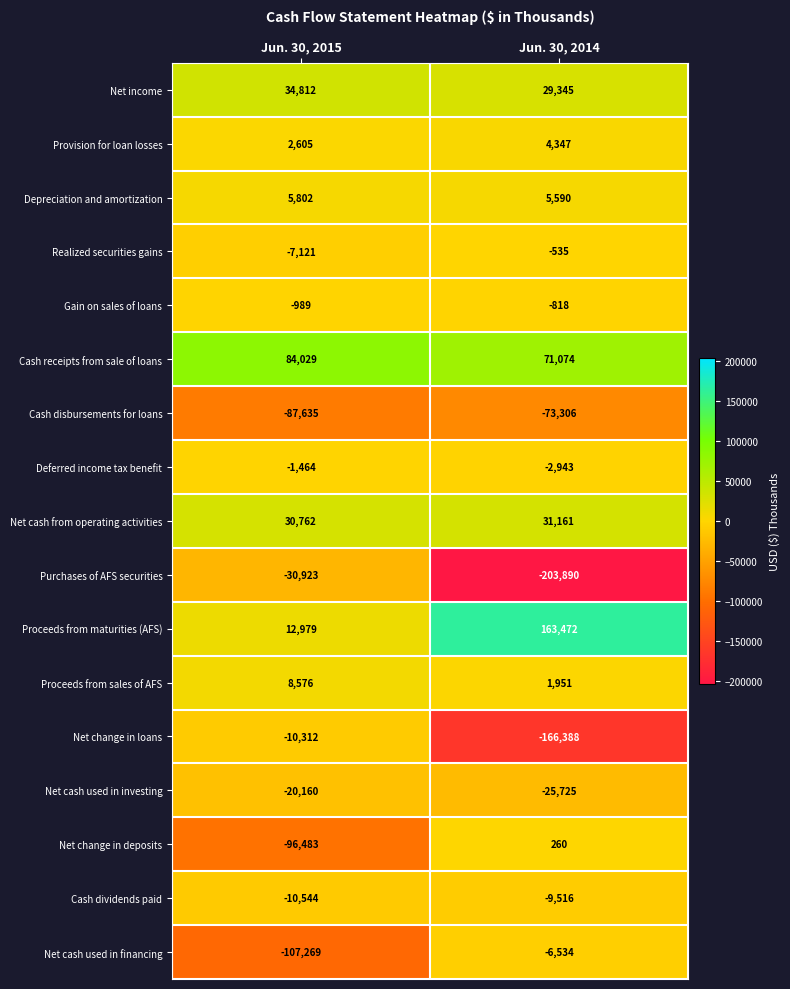

Which series has the largest range (max minus min)?

Purchases of AFS securities